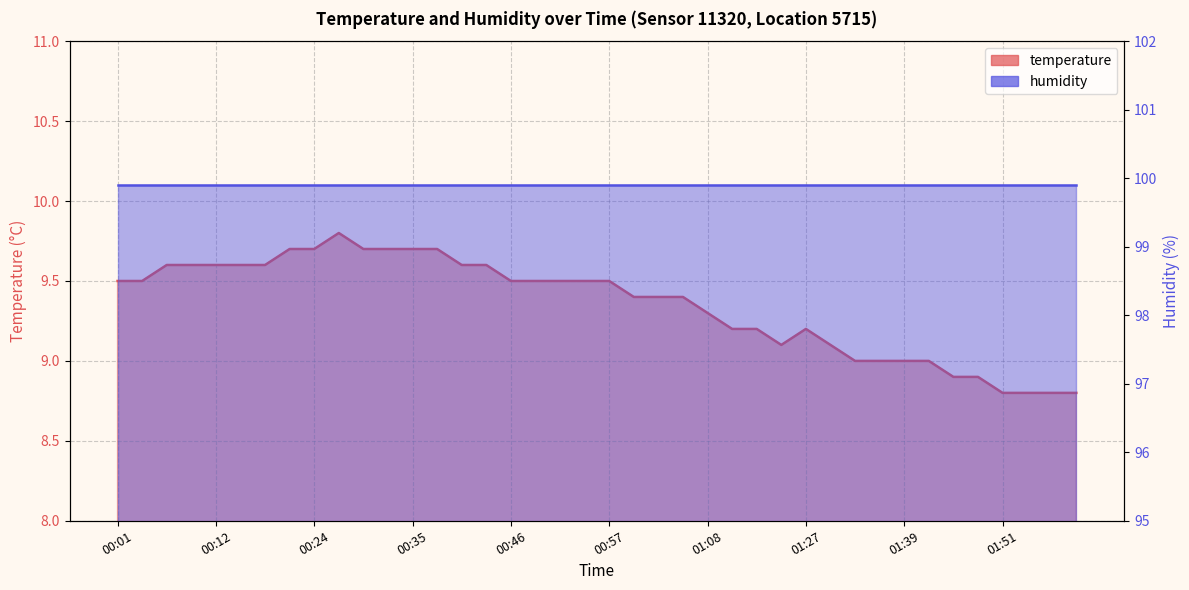

Rank the categories by value from highest to lowest.

00:26, 00:21, 00:24, 00:29, 00:32, 00:35, 00:38, 00:07, 00:10, 00:12, 00:15, 00:18, 00:40, 00:43, 00:01, 00:04, 00:46, 00:49, 00:52, 00:54, 00:57, 01:00, 01:03, 01:06, 01:08, 01:18, 01:21, 01:27, 01:24, 01:30, 01:33, 01:36, 01:39, 01:42, 01:45, 01:48, 01:51, 01:54, 01:57, 02:00